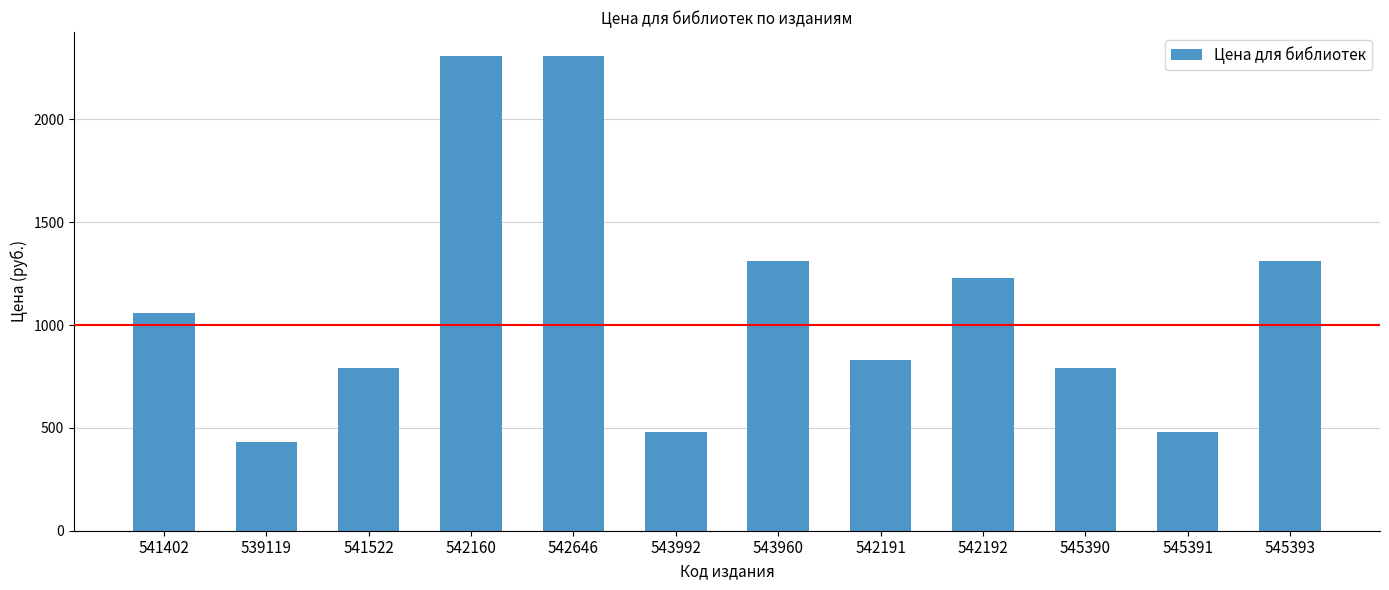

What is the label of the 2nd bar from the left?

539119